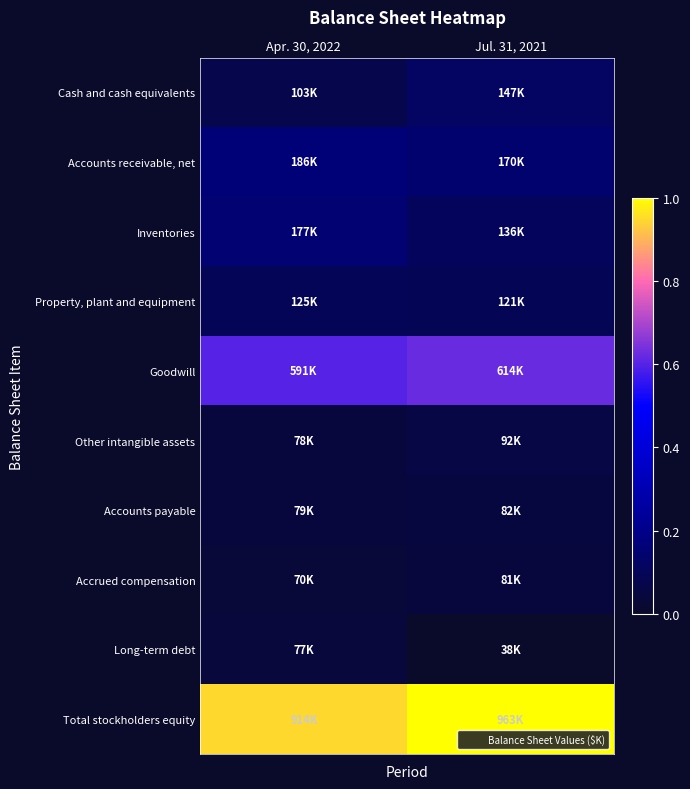

Which series has the largest total across all categories?

Total stockholders equity